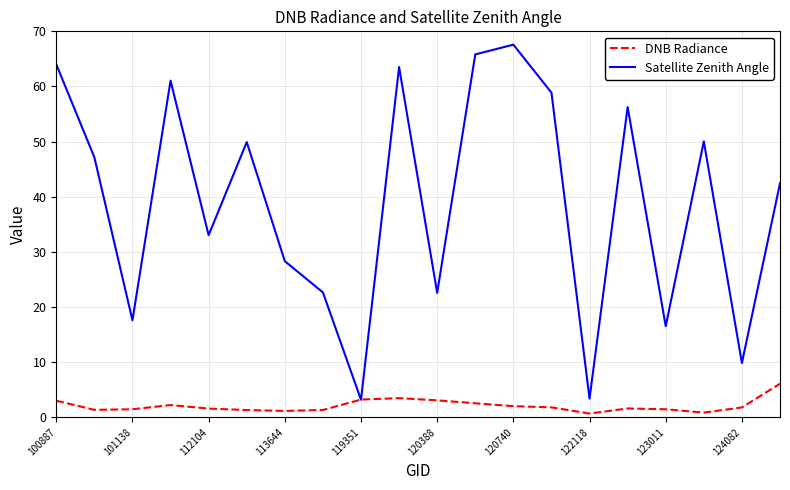

Rank the series by their average value, from lowest to highest.

DNB Radiance, Satellite Zenith Angle